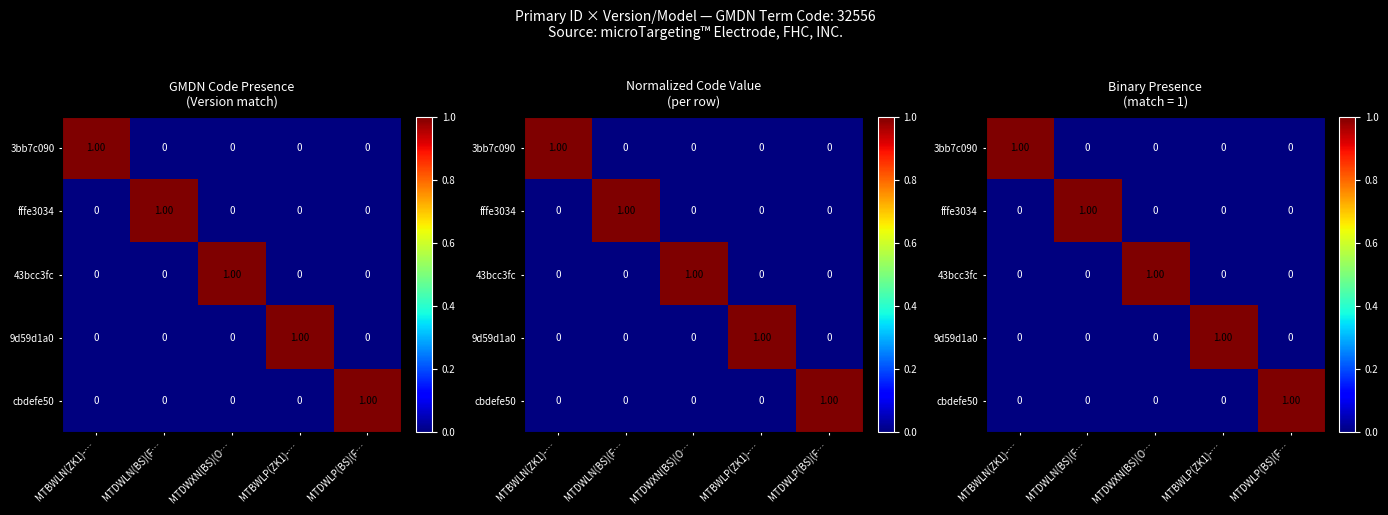

At which category is the sum across all series the highest?

MTBWLN(ZK1)-…